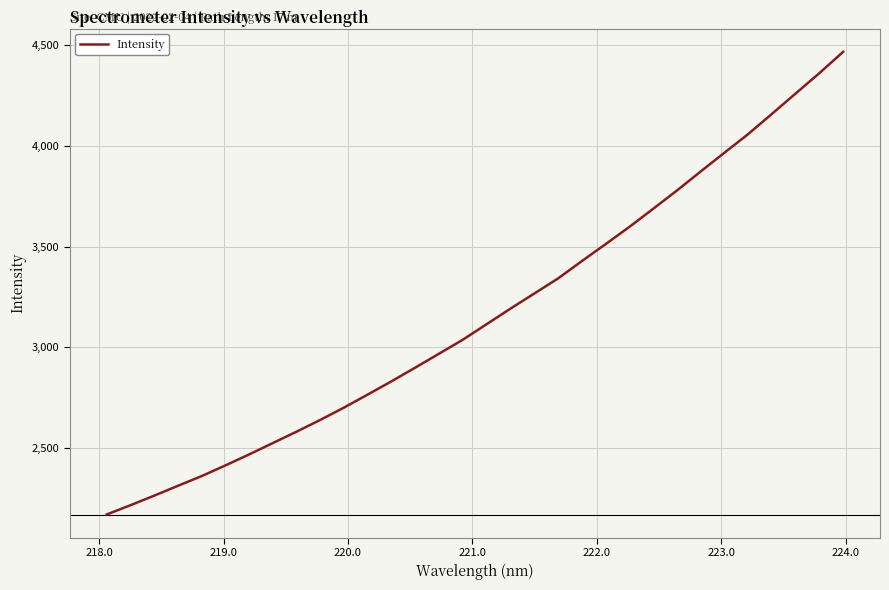

What is the minimum value shown in the chart?

2170.6